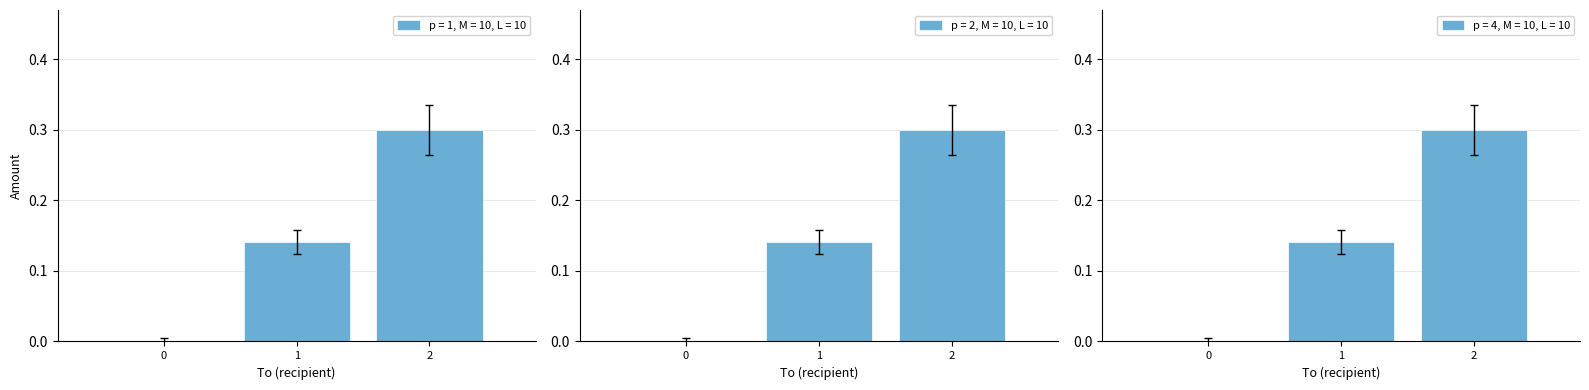

What is the highest value of the p = 1, M = 10, L = 10 series?

0.3